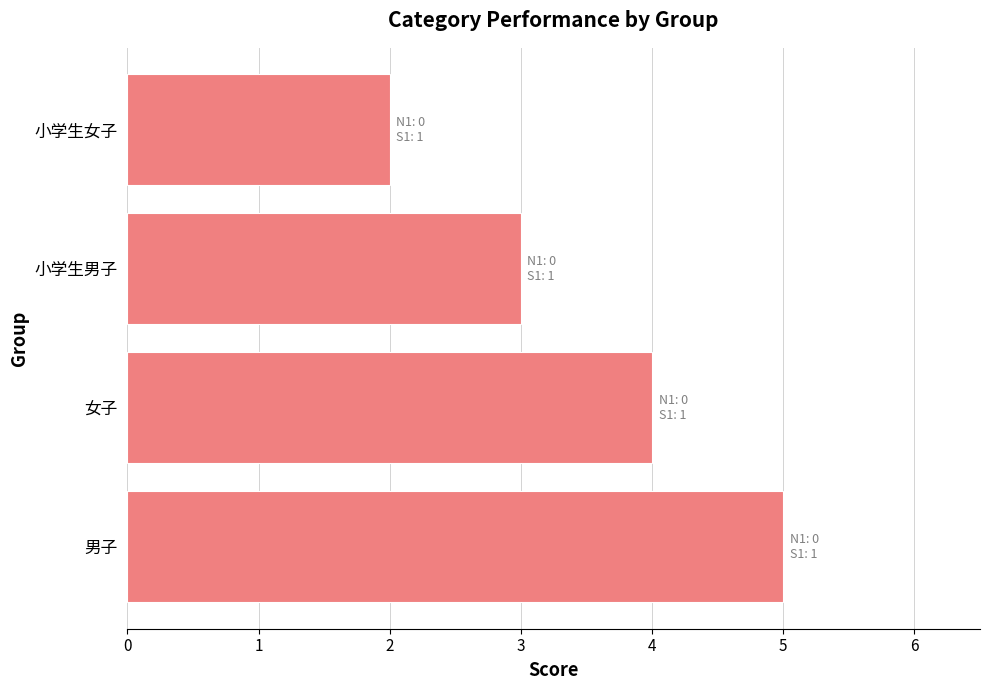

List the labels in order of value, smallest first.

小学生女子, 小学生男子, 女子, 男子